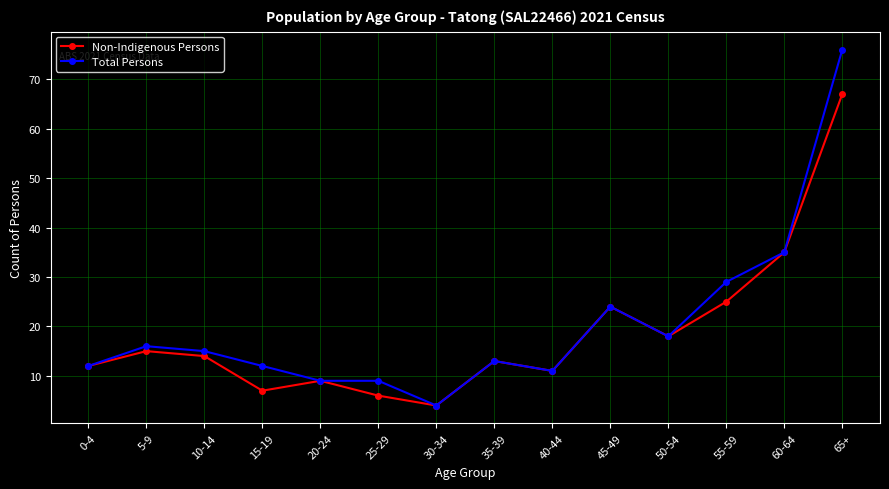

Rank the series at 25-29 from highest to lowest value.

Total Persons, Non-Indigenous Persons